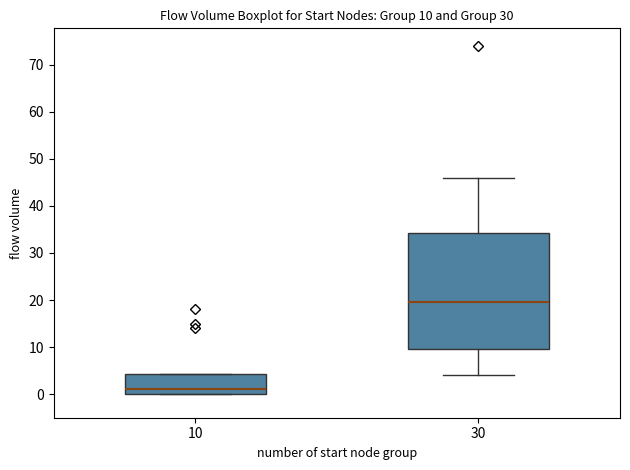

Which box is the tallest, from its lower edge to its upper edge?

30